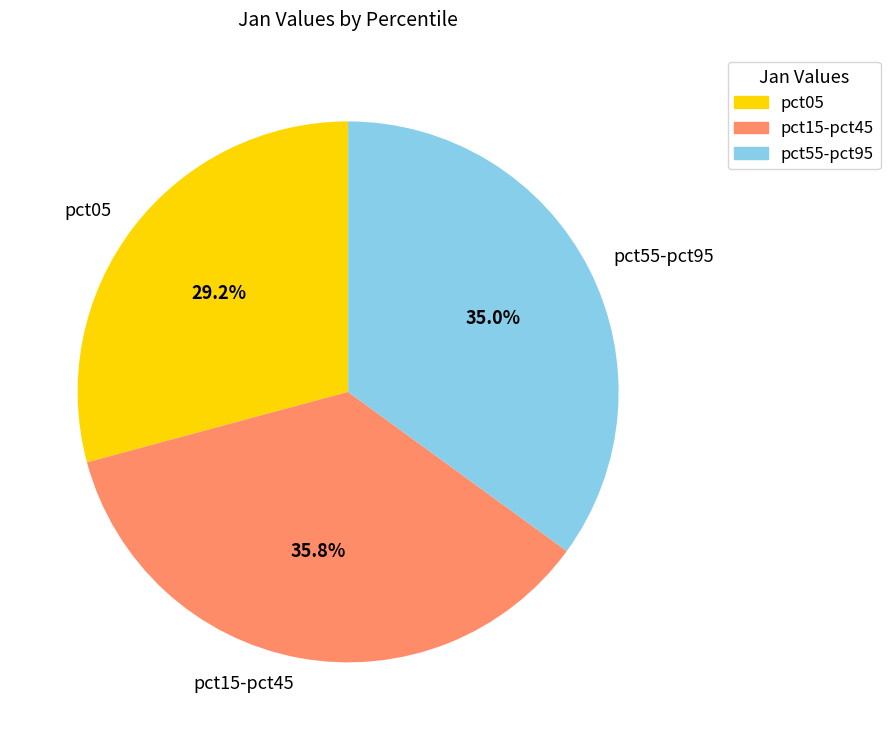

What percentage is NOT represented by pct05?

70.8%